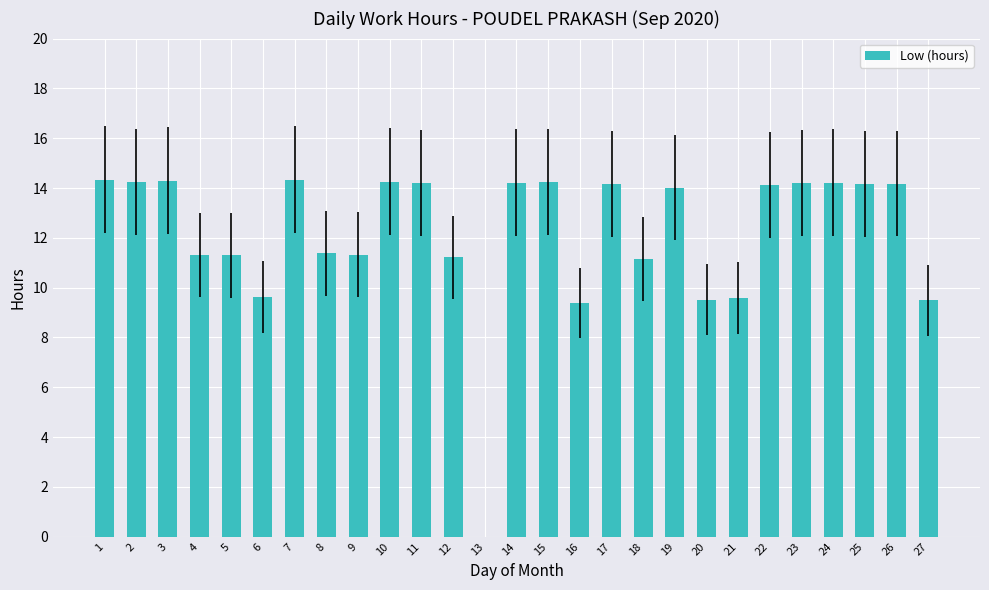

What is the maximum value shown in the chart?

14.3